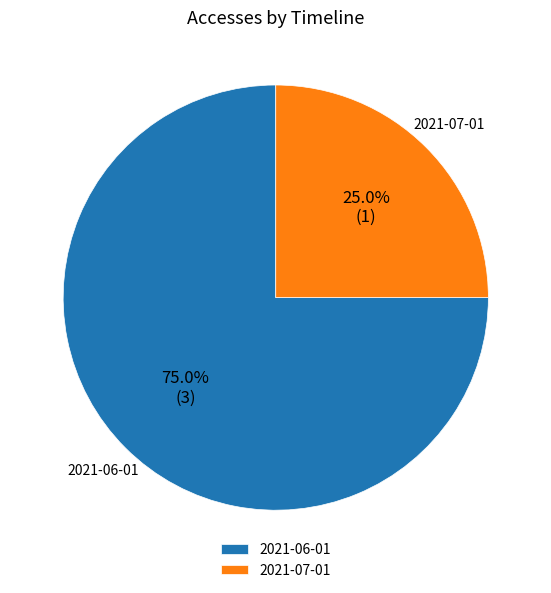

The 2021-07-01 slice represents 25% of the pie. True or false?

True